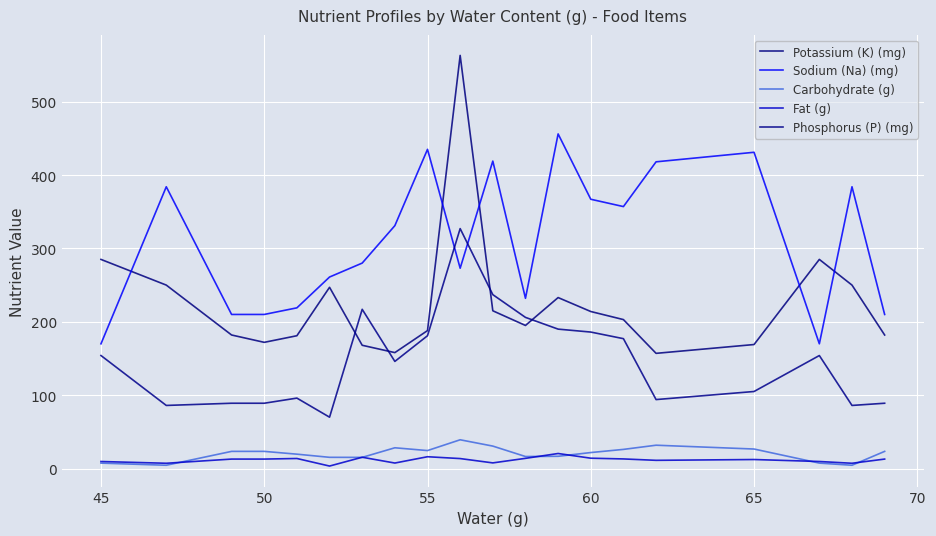

Is this an area chart (filled region under the line)?

No